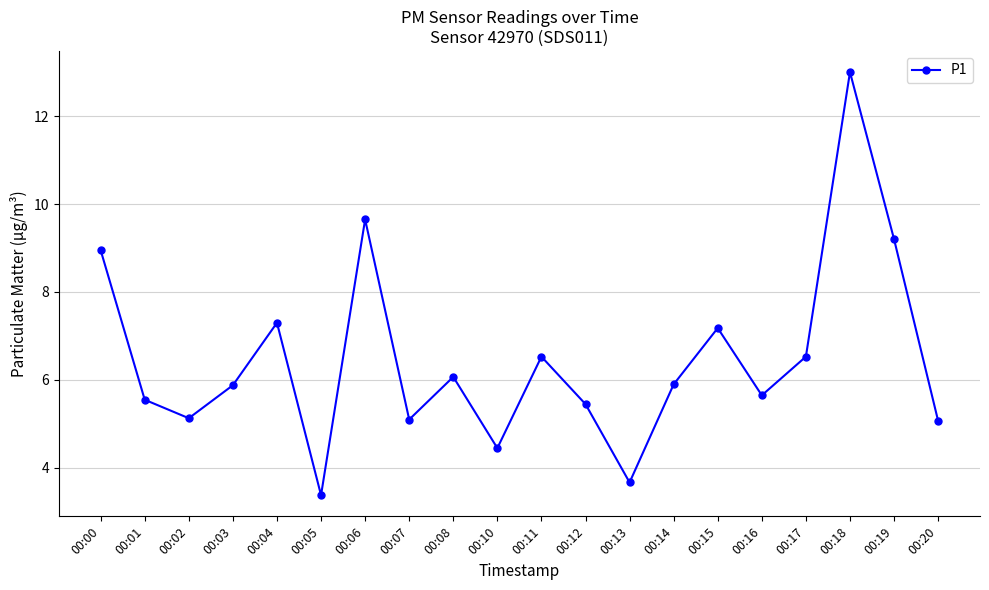

What is the ratio of the value at 00:07 to the value at 00:14?

0.9